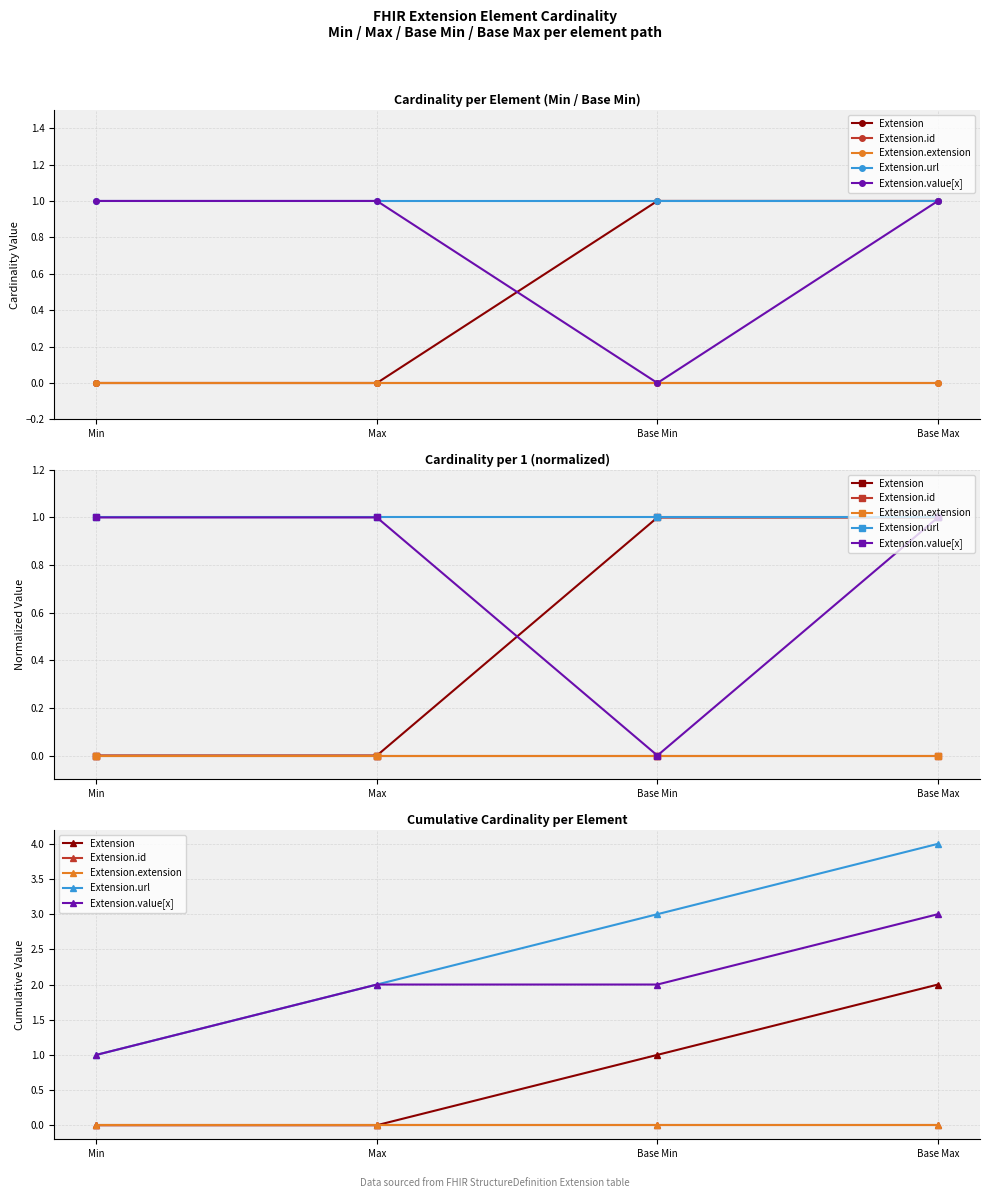

At which category is the sum across all series the highest?

Base Max